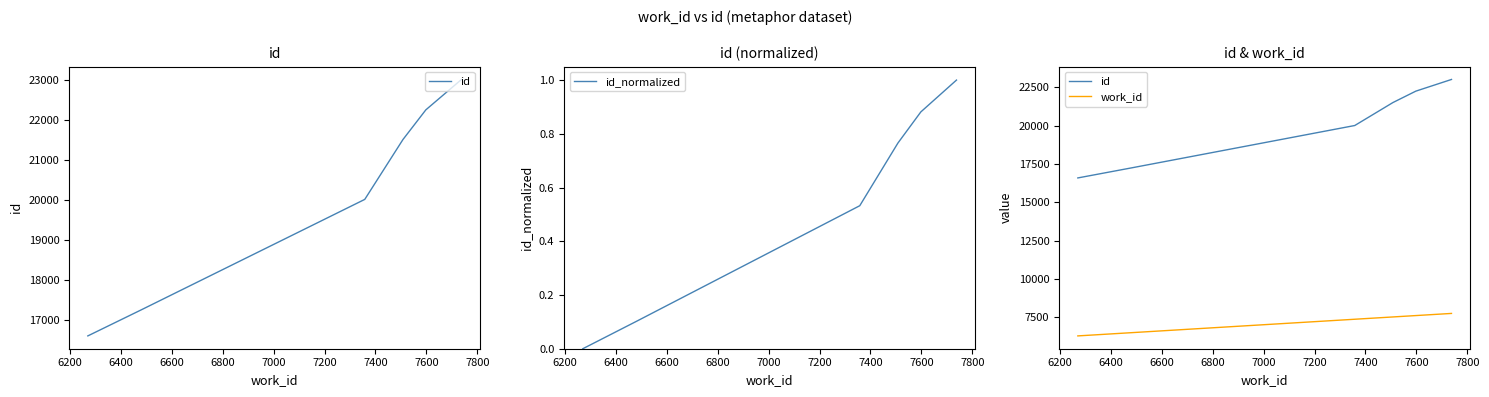

Is the value of id_normalized at 7000 greater than the value of id at 6800?

No